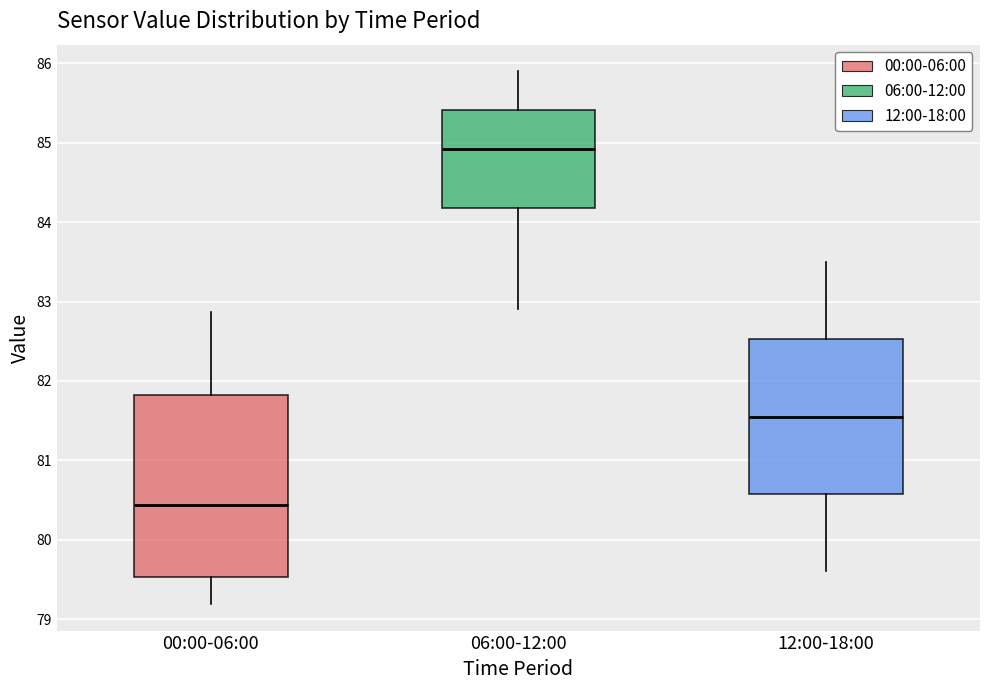

Comparing the boxes themselves (not the whiskers), which one is the tallest?

00:00-06:00